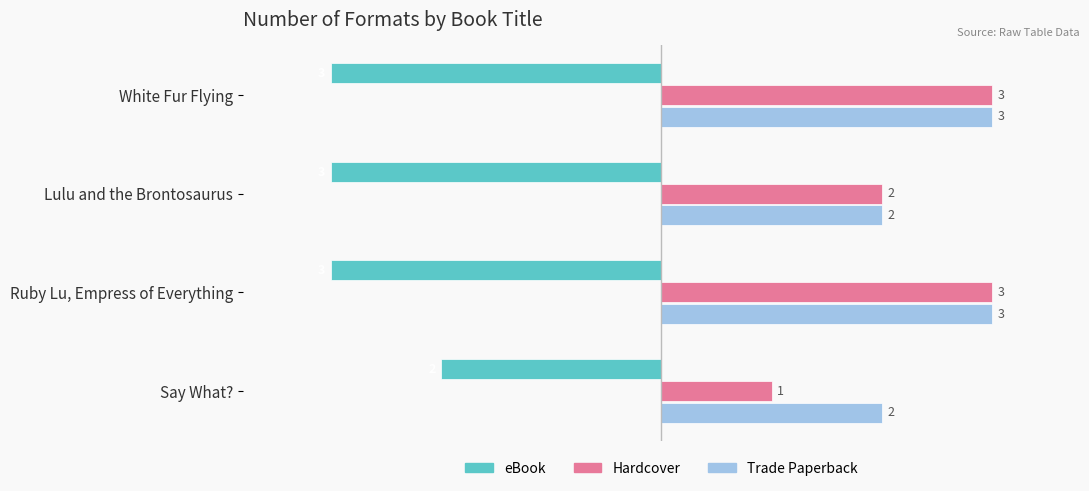

The value of Hardcover at Say What? is 1. True or false?

True